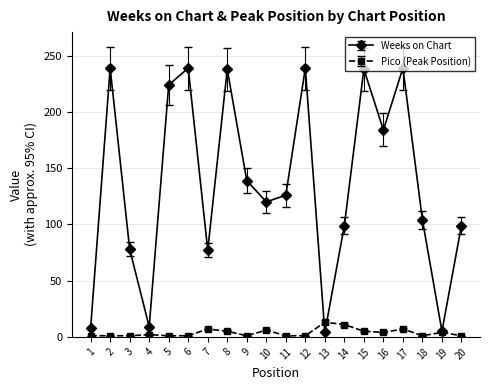

Does the chart display data point markers on the line(s)?

Yes